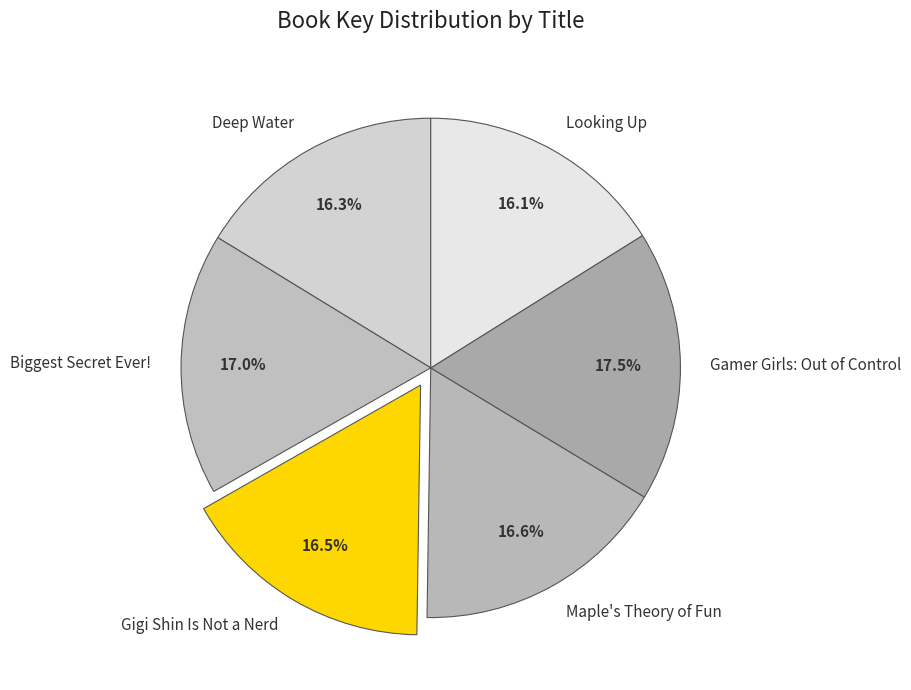

Does any single category account for the majority?

No